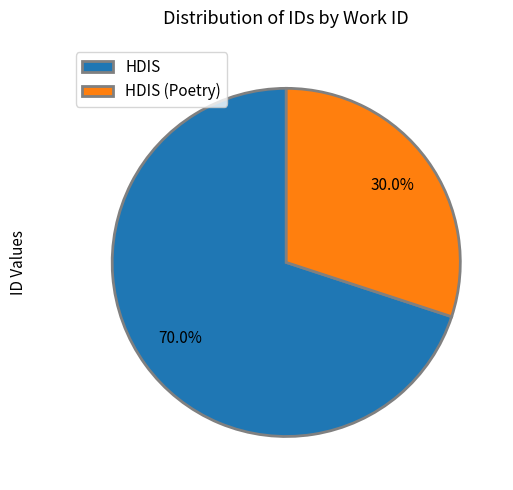

How many segments does this pie chart have?

2